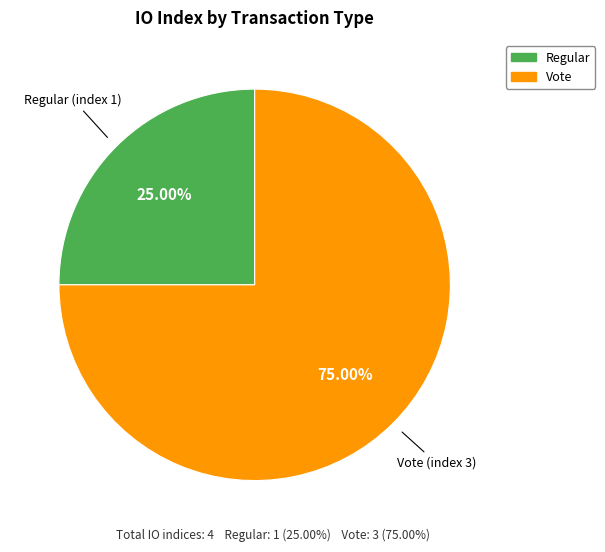

Is there a majority slice in this chart?

Yes